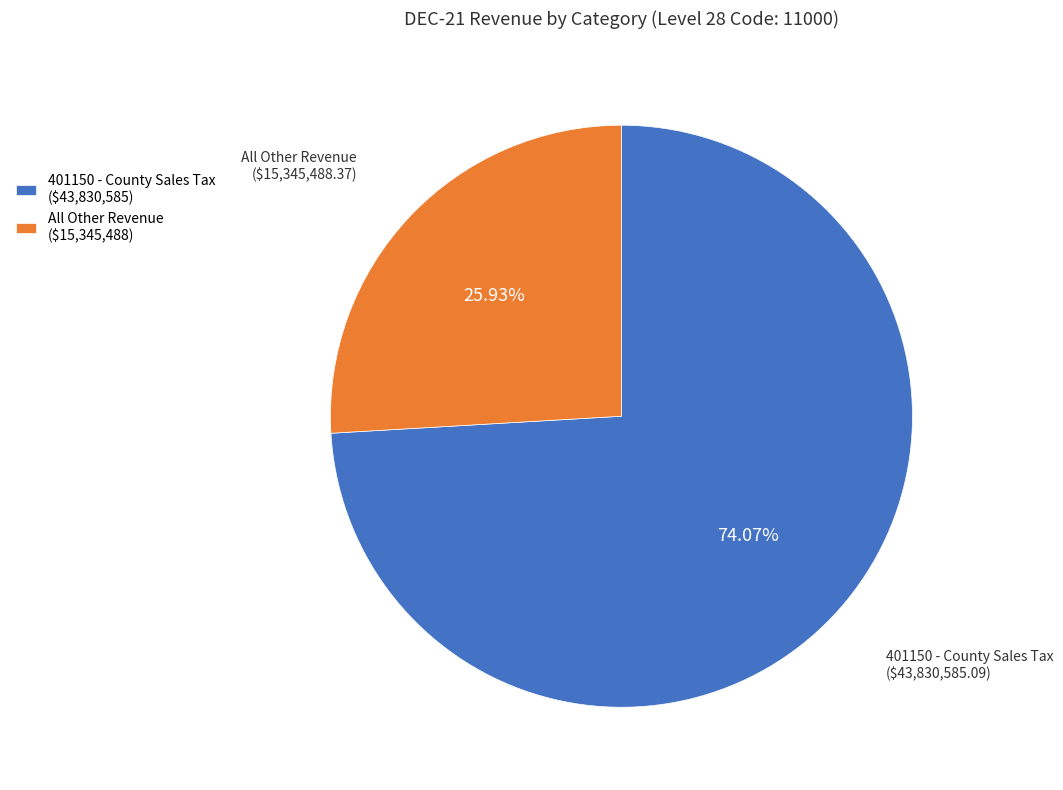

Rank the categories by value from highest to lowest.

401150 - County Sales Tax ($43,830,585), All Other Revenue ($15,345,488)